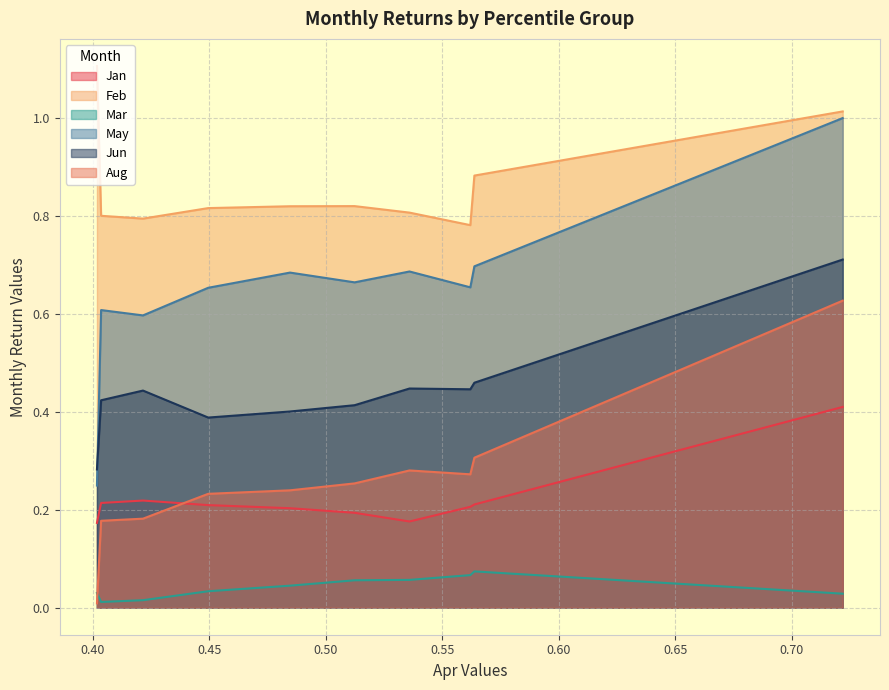

How many lines are shown in the chart?

6